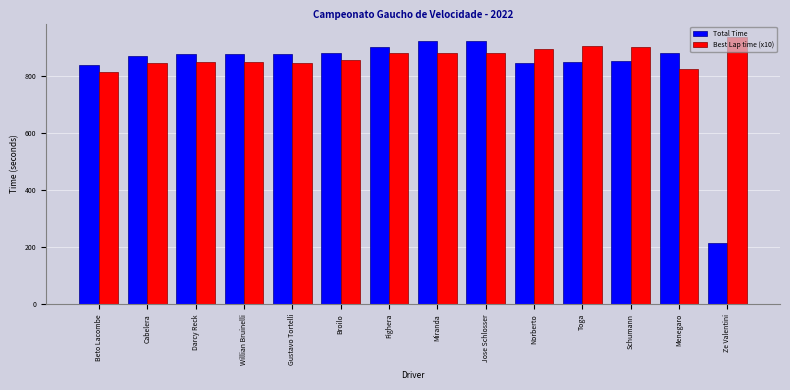

At how many categories does at least one series exceed 442?

14